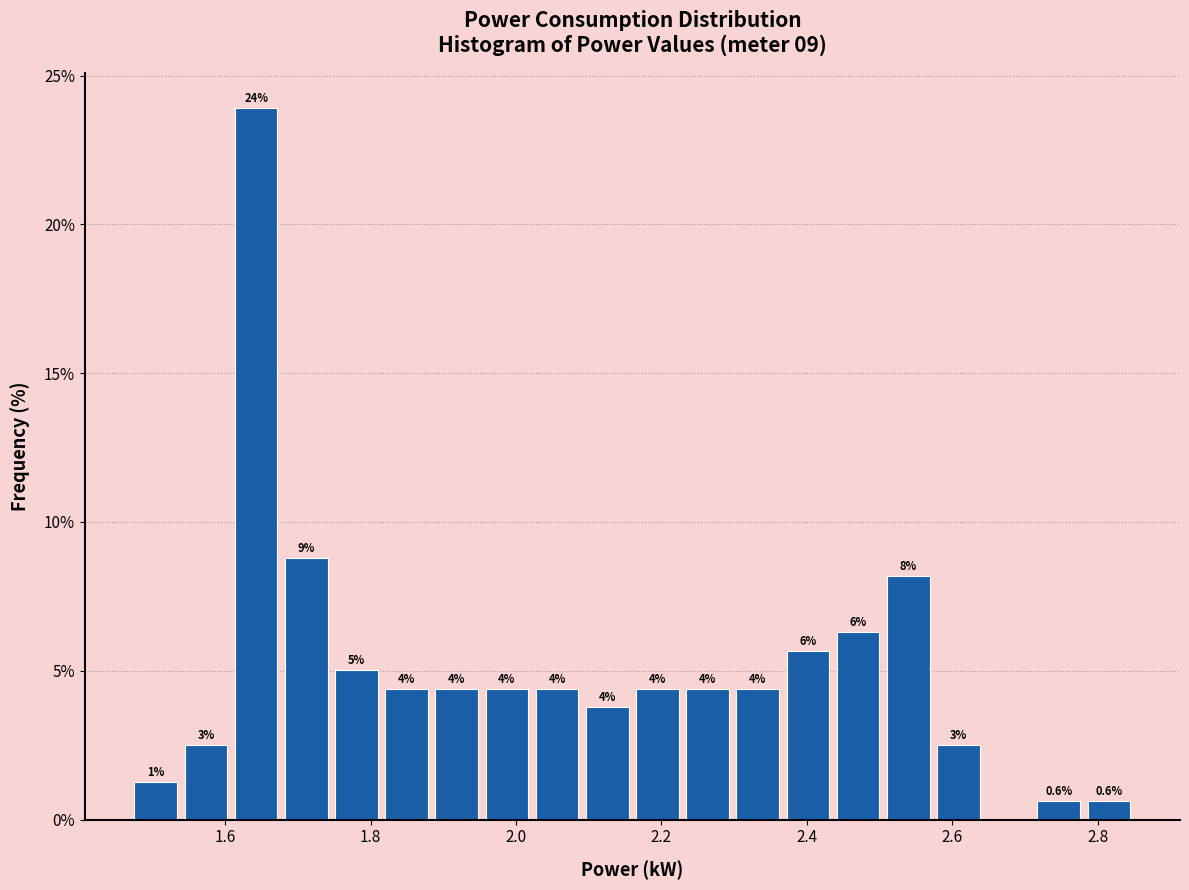

Read against the x-axis, roughly where is the centre of the tallest bar?

1.64